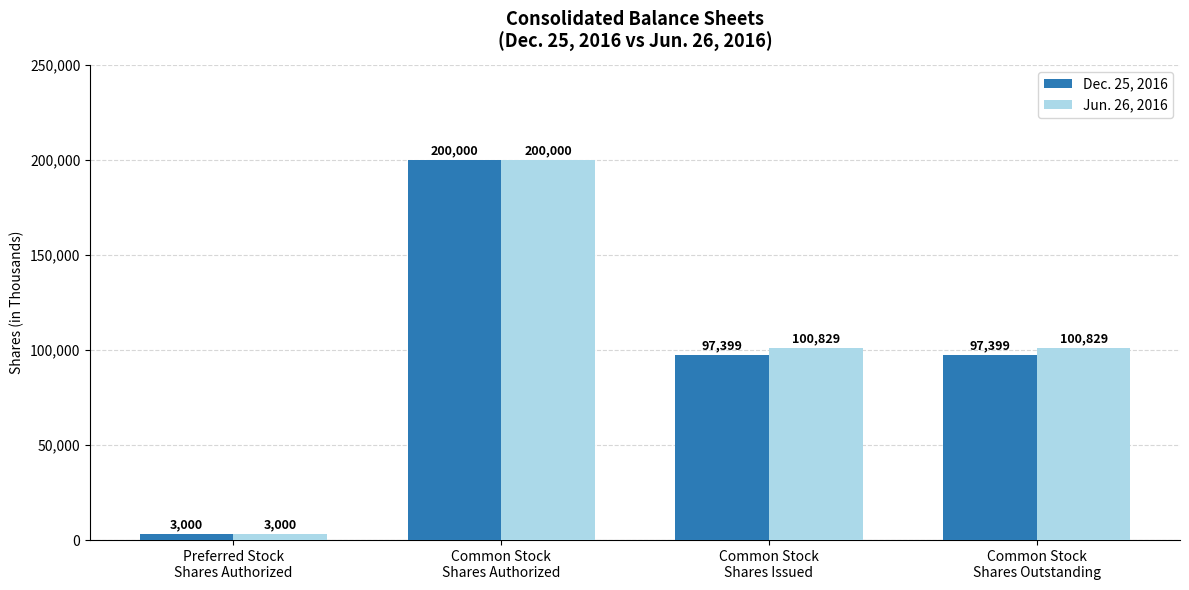

Reading right to left, extract all data points from this chart.

Dec. 25, 2016: Common Stock
Shares Outstanding=97399	Common Stock
Shares Issued=97399	Common Stock
Shares Authorized=200000	Preferred Stock
Shares Authorized=3000
Jun. 26, 2016: Common Stock
Shares Outstanding=100829	Common Stock
Shares Issued=100829	Common Stock
Shares Authorized=200000	Preferred Stock
Shares Authorized=3000